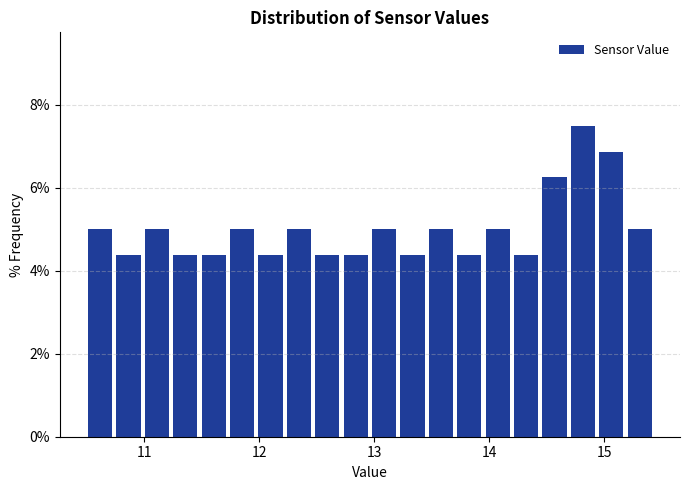

Read against the x-axis, roughly where is the centre of the tallest bar?

14.8